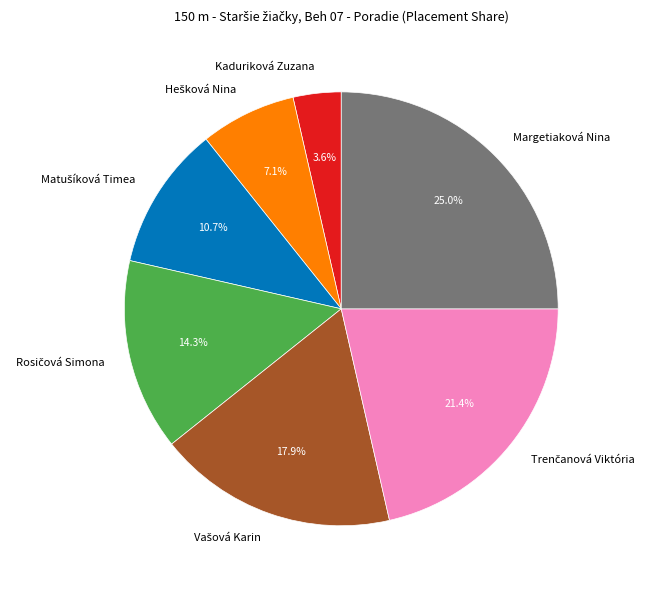

What is the largest slice in the pie chart?

Margetiaková Nina